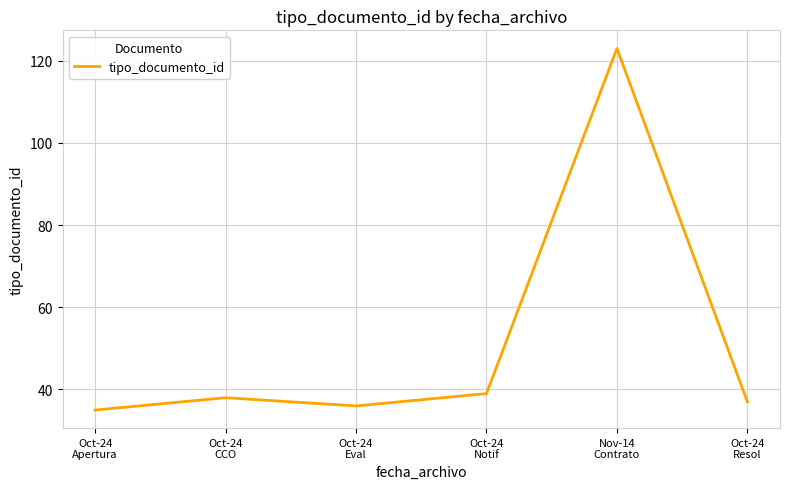

Approximately how many times larger is the value at Oct-24
Apertura compared to Oct-24
Eval?

1.0